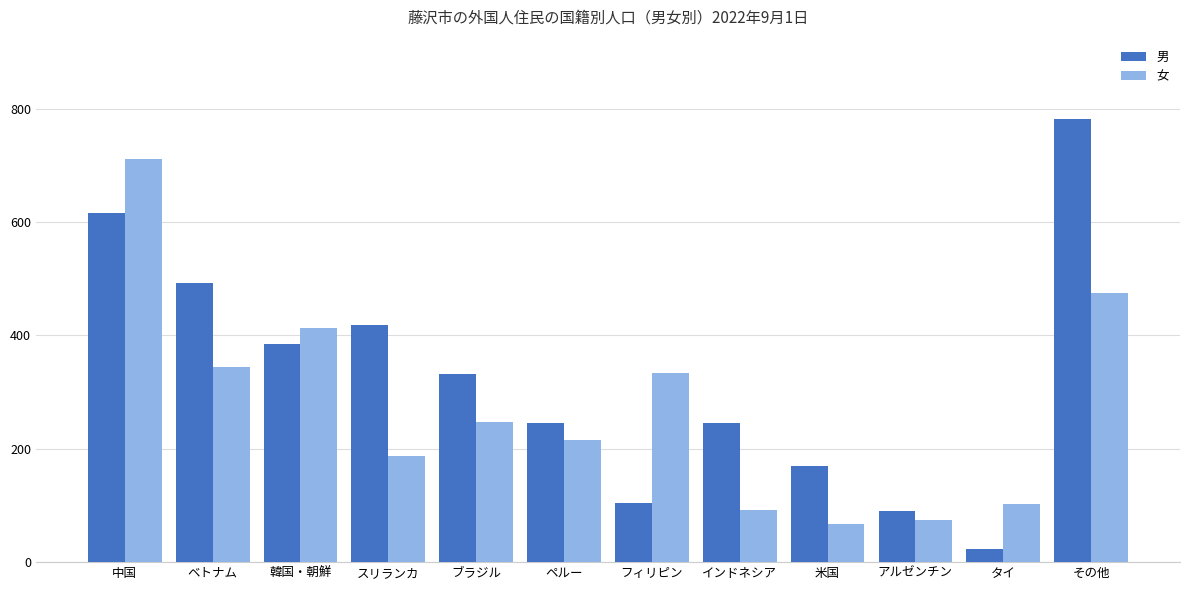

What is the label of the 1st bar from the right?

その他